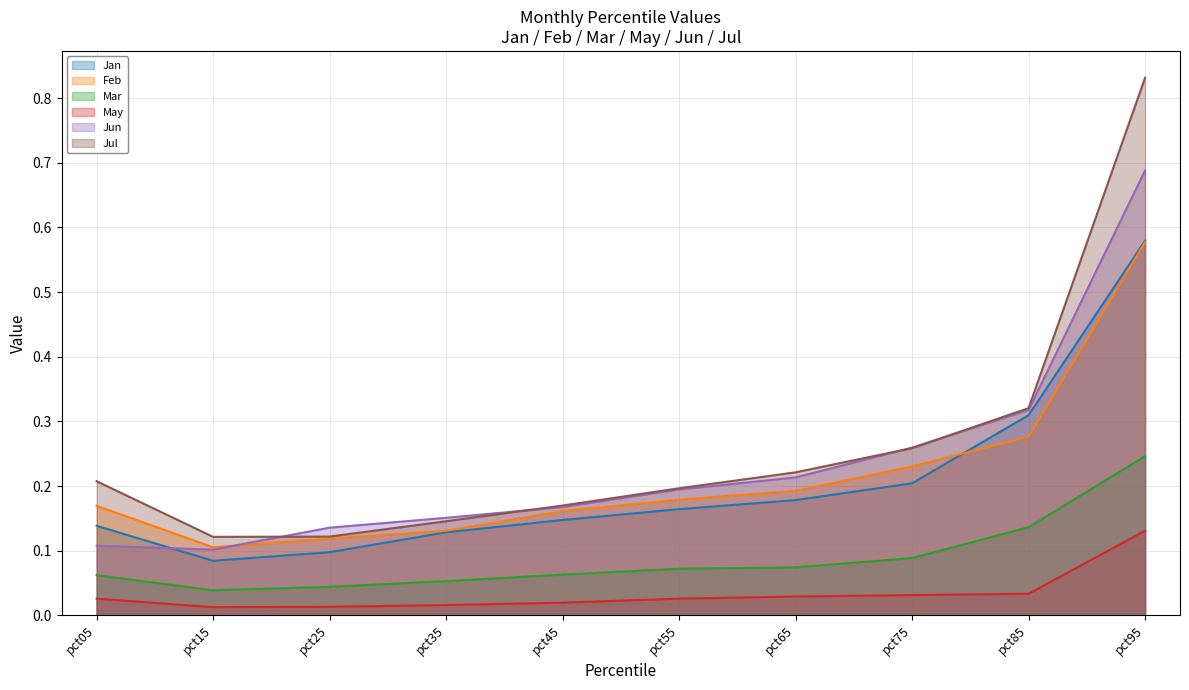

Where is the first local minimum for Jul?

pct15